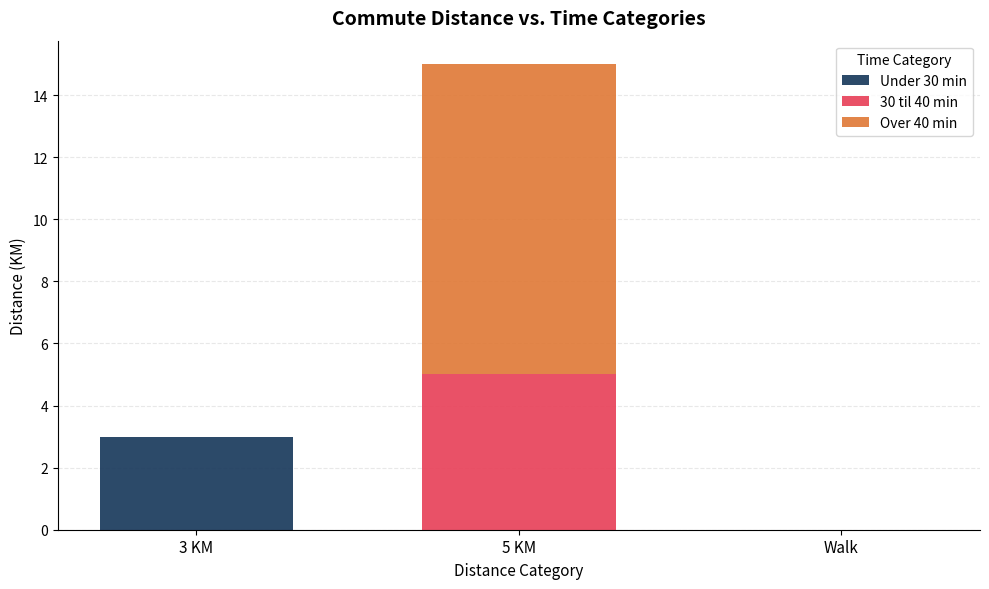

At which category is the sum across all series the highest?

5 KM